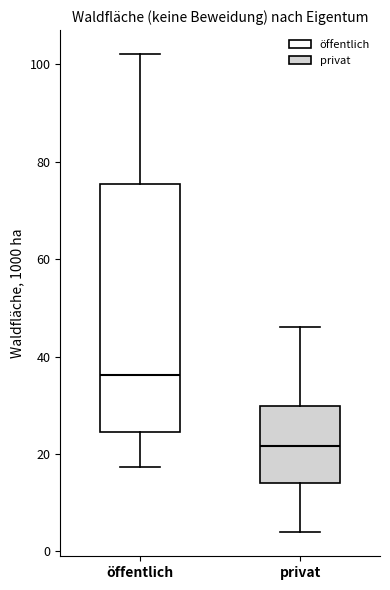

Reading left to right, read every box against the y-axis: the position of its median line, the range the box covers, and the ends of its whiskers. The values are not printed on the chart, so give them approximately, as read against the axis.

öffentlich: median 36, box 24 to 76, whiskers 18 to 102
privat: median 22, box 14 to 30, whiskers 4 to 46